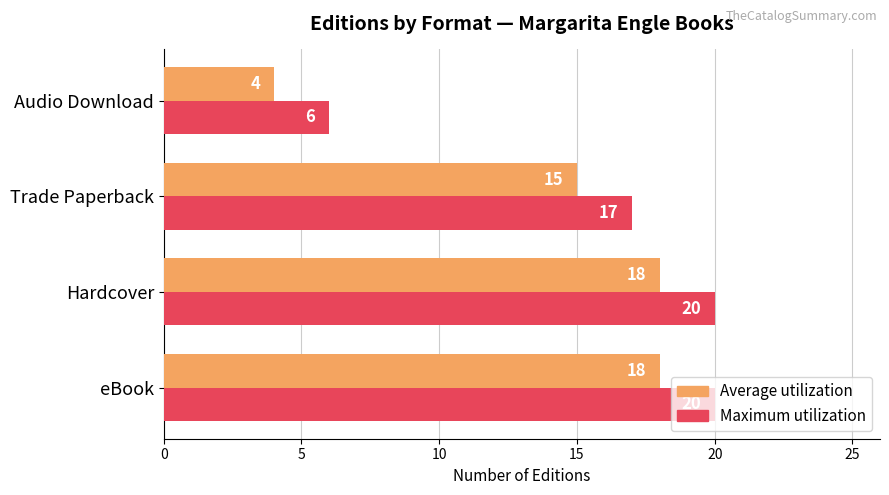

What is the maximum value for Average utilization?

18